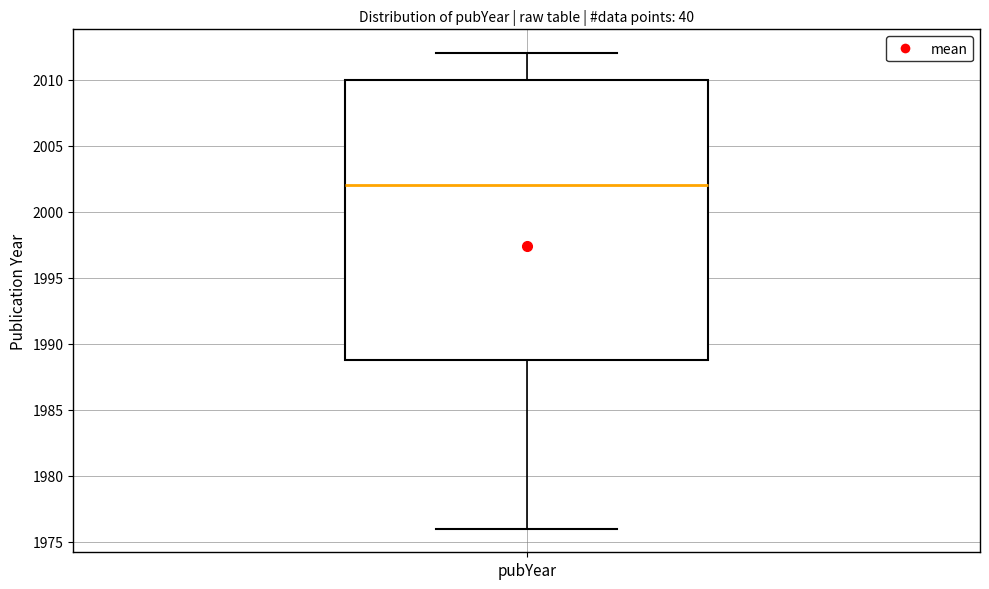

Where is the lower edge of the box for pubYear on the y-axis? The values are not printed on the chart, so give them approximately, as read against the axis.

1989